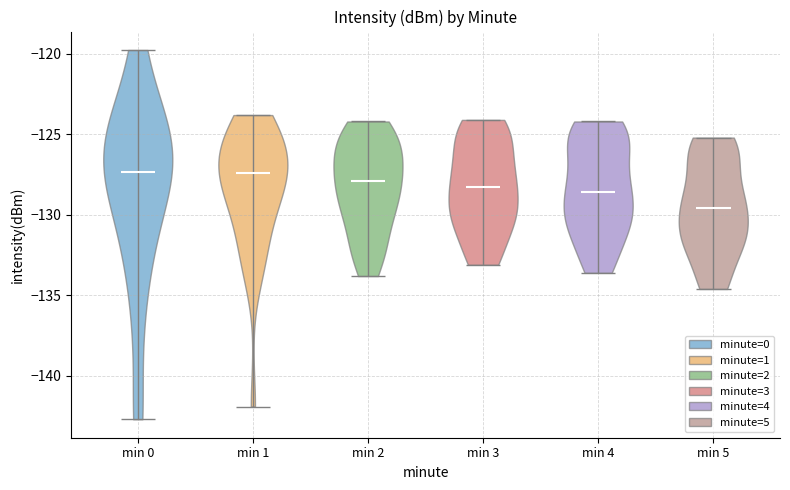

Reading left to right, read every violin against the y-axis: where its median line is, and the lowest and highest points it reaches. The values are not printed on the chart, so give them approximately, as read against the axis.

min 0: median line -127.5, lowest point -142.5, highest point -120.0
min 1: median line -127.5, lowest point -142.0, highest point -124.0
min 2: median line -128.0, lowest point -134.0, highest point -124.0
min 3: median line -128.5, lowest point -133.0, highest point -124.0
min 4: median line -128.5, lowest point -133.5, highest point -124.0
min 5: median line -129.5, lowest point -134.5, highest point -125.0